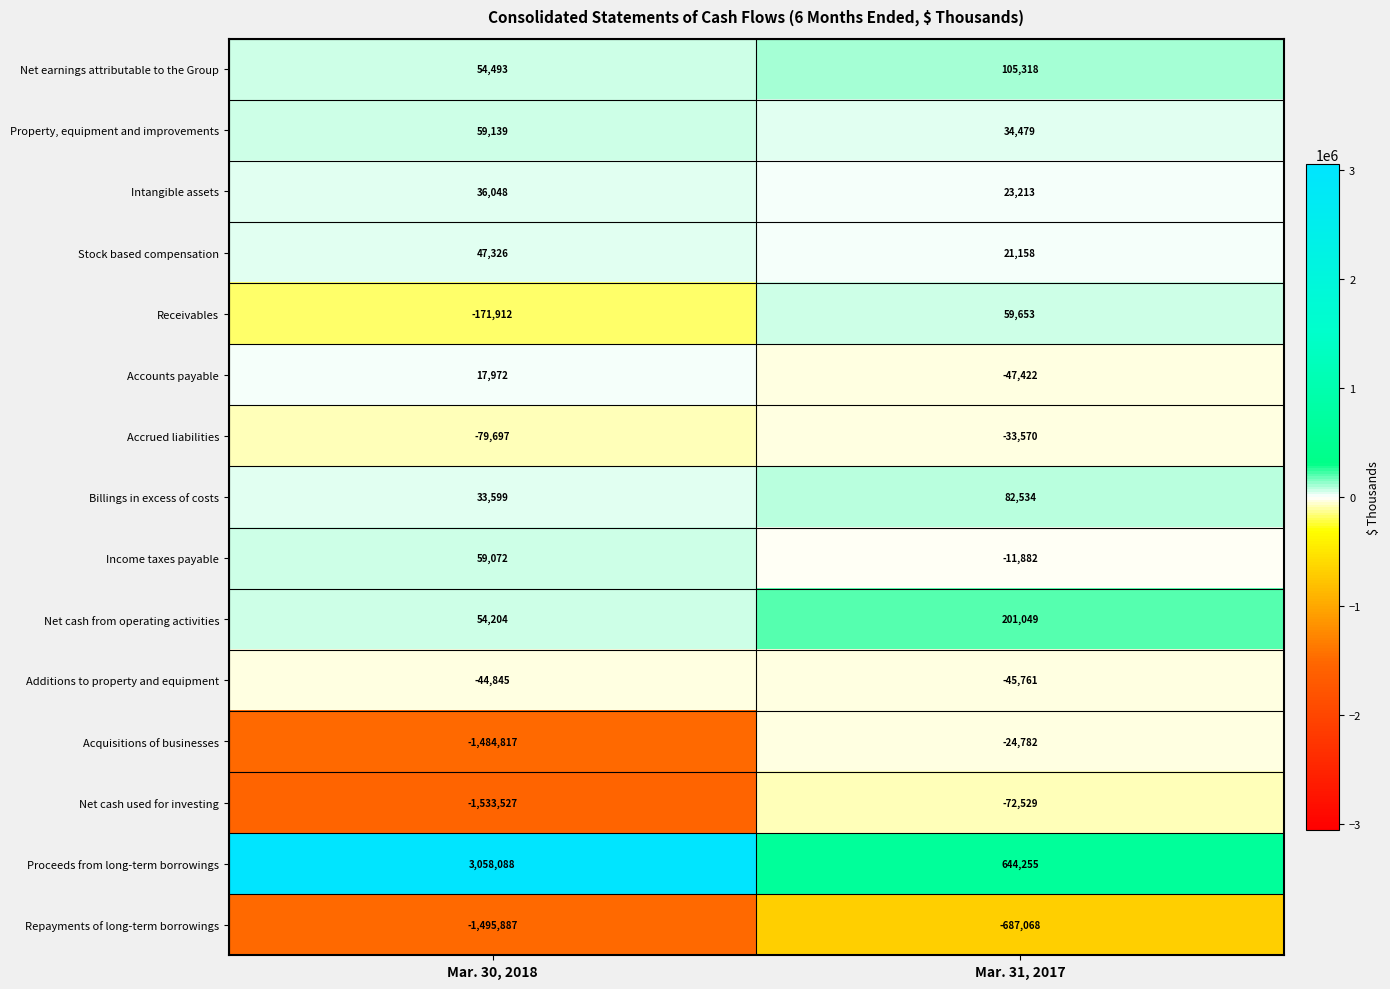

Reading right to left, extract all data points from this chart.

Net earnings attributable to the Group: Mar. 31, 2017=105318	Mar. 30, 2018=54493
Property, equipment and improvements: Mar. 31, 2017=34479	Mar. 30, 2018=59139
Intangible assets: Mar. 31, 2017=23213	Mar. 30, 2018=36048
Stock based compensation: Mar. 31, 2017=21158	Mar. 30, 2018=47326
Receivables: Mar. 31, 2017=59653	Mar. 30, 2018=-171912
Accounts payable: Mar. 31, 2017=-47422	Mar. 30, 2018=17972
Accrued liabilities: Mar. 31, 2017=-33570	Mar. 30, 2018=-79697
Billings in excess of costs: Mar. 31, 2017=82534	Mar. 30, 2018=33599
Income taxes payable: Mar. 31, 2017=-11882	Mar. 30, 2018=59072
Net cash from operating activities: Mar. 31, 2017=201049	Mar. 30, 2018=54204
Additions to property and equipment: Mar. 31, 2017=-45761	Mar. 30, 2018=-44845
Acquisitions of businesses: Mar. 31, 2017=-24782	Mar. 30, 2018=-1484817
Net cash used for investing: Mar. 31, 2017=-72529	Mar. 30, 2018=-1533527
Proceeds from long-term borrowings: Mar. 31, 2017=644255	Mar. 30, 2018=3058088
Repayments of long-term borrowings: Mar. 31, 2017=-687068	Mar. 30, 2018=-1495887